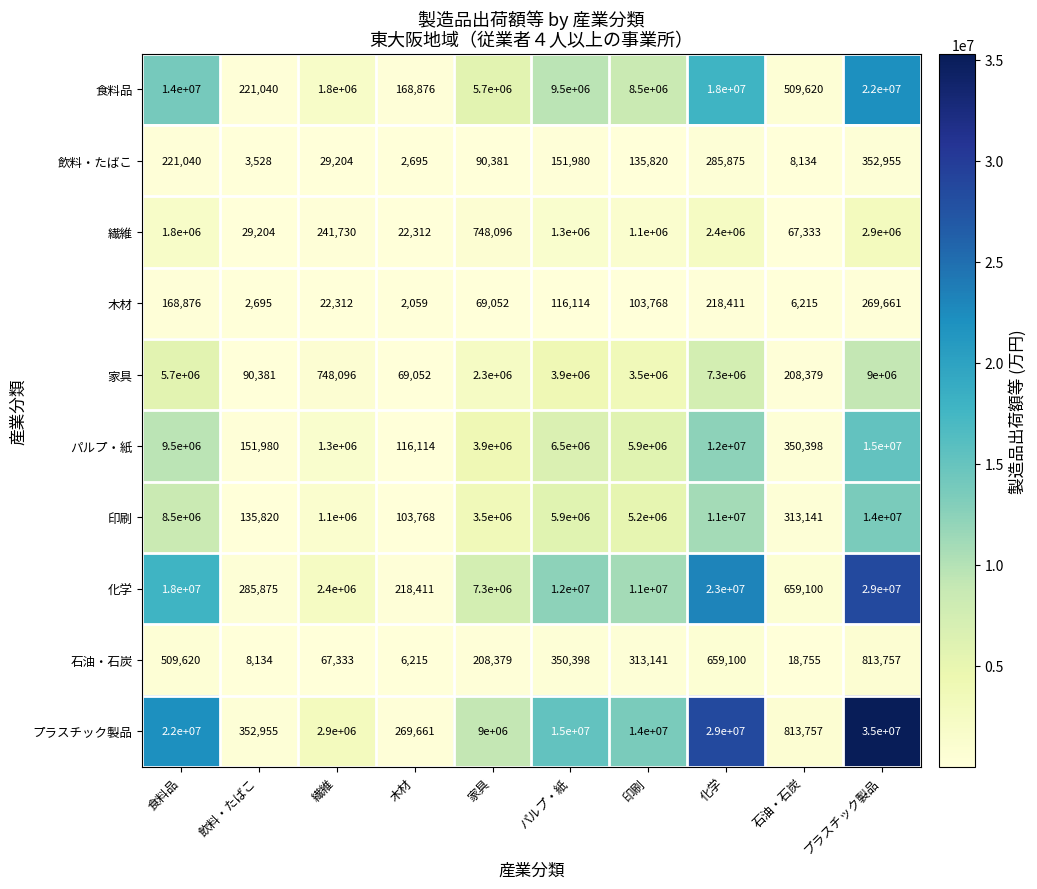

What value does the パルプ・紙 series have at 石油・石炭, to the nearest 50?

350400